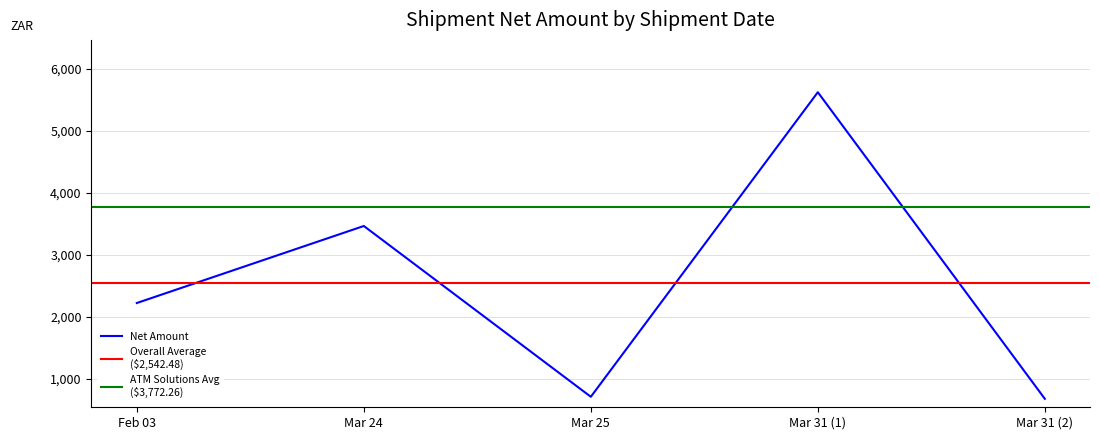

What is the lowest value of the Net Amount series?

681.4